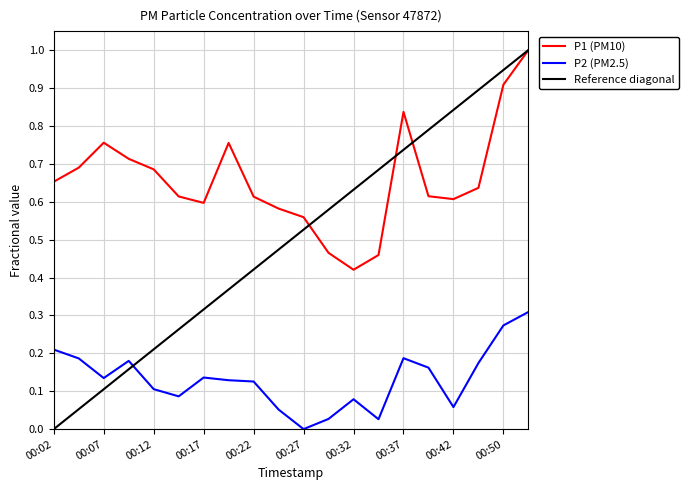

True or false: P1 (PM10) and P2 (PM2.5) cross at least once.

False